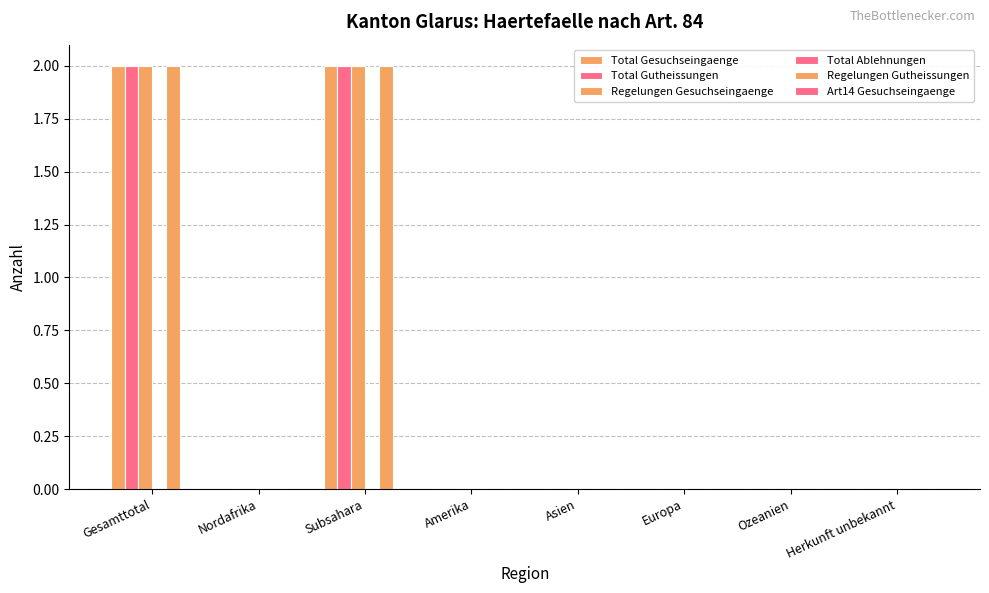

At how many categories does at least one series exceed 0?

2